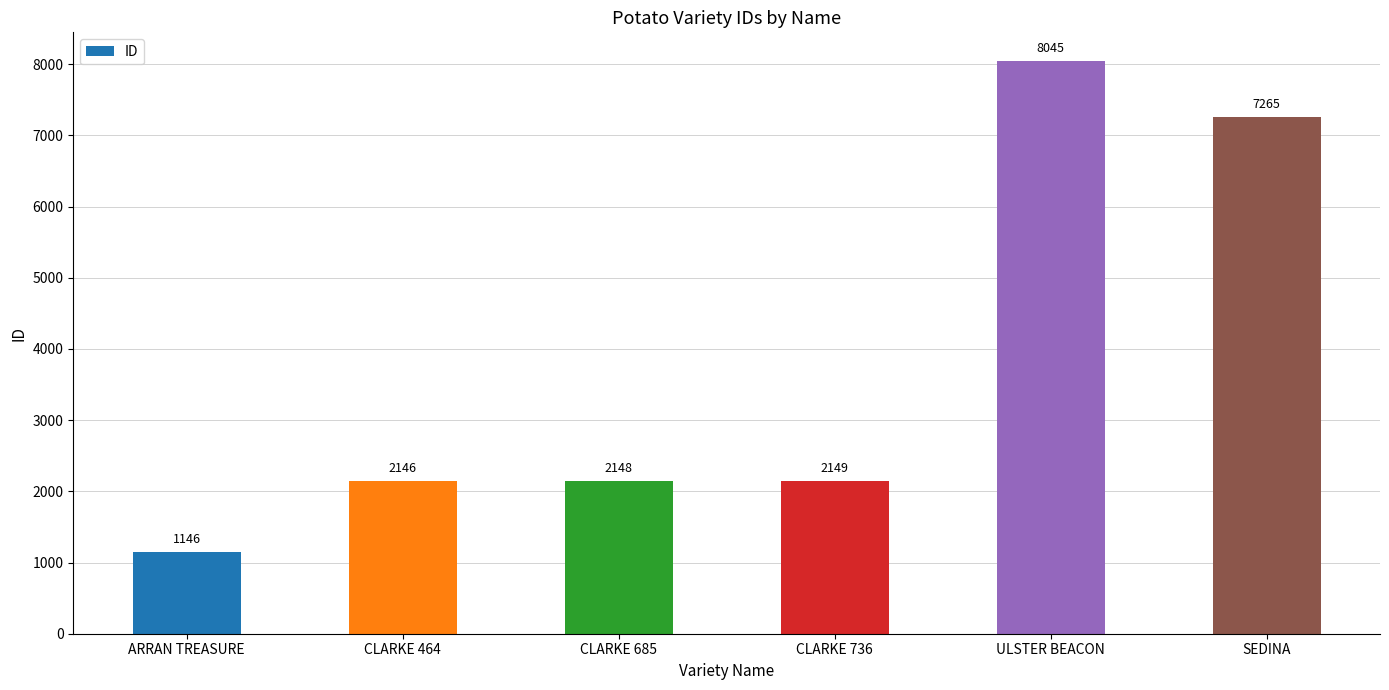

What is the sum of the values at CLARKE 685 and CLARKE 736?

4297